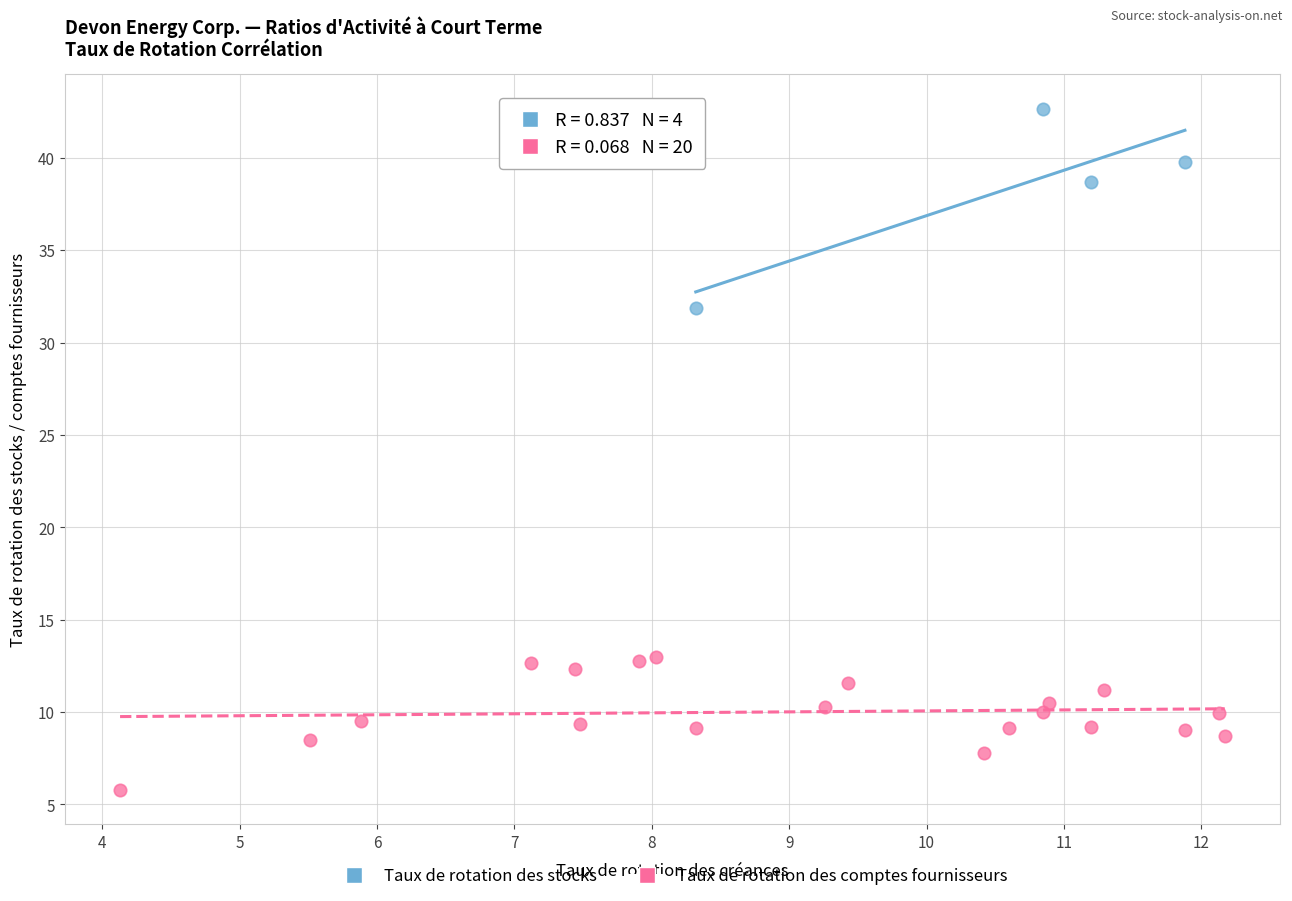

Which series contains the lowest Y value?

Taux de rotation des comptes fournisseurs